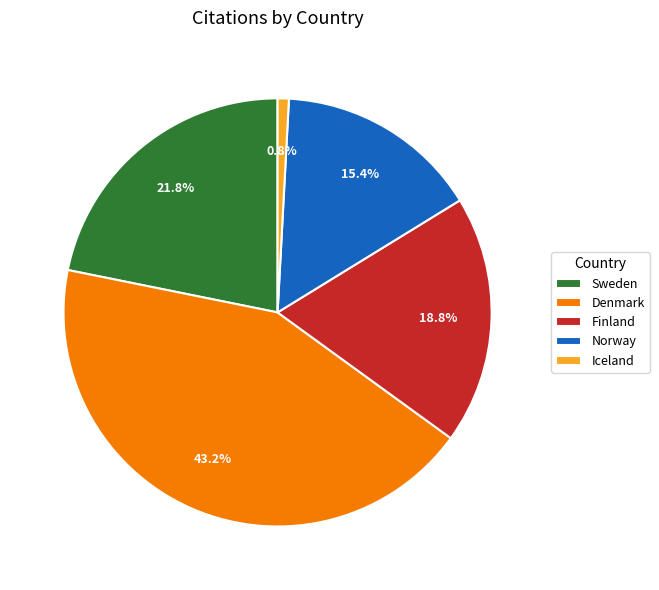

To the nearest percent, what percentage of the pie is Norway?

15%